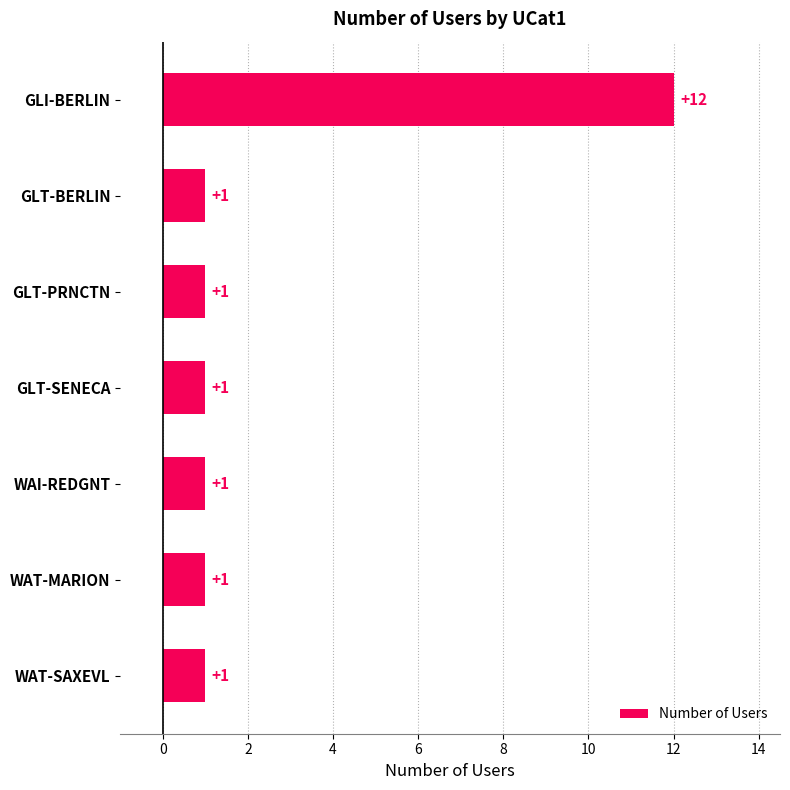

The chart shows a value of 0 at GLT-SENECA. True or false?

False